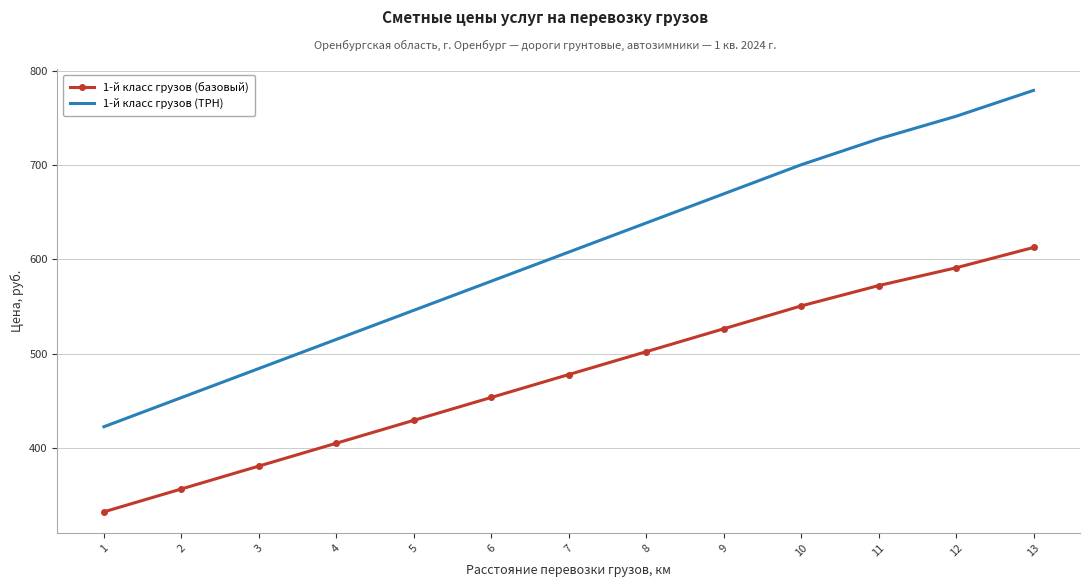

What is the minimum value shown in the chart?

332.0